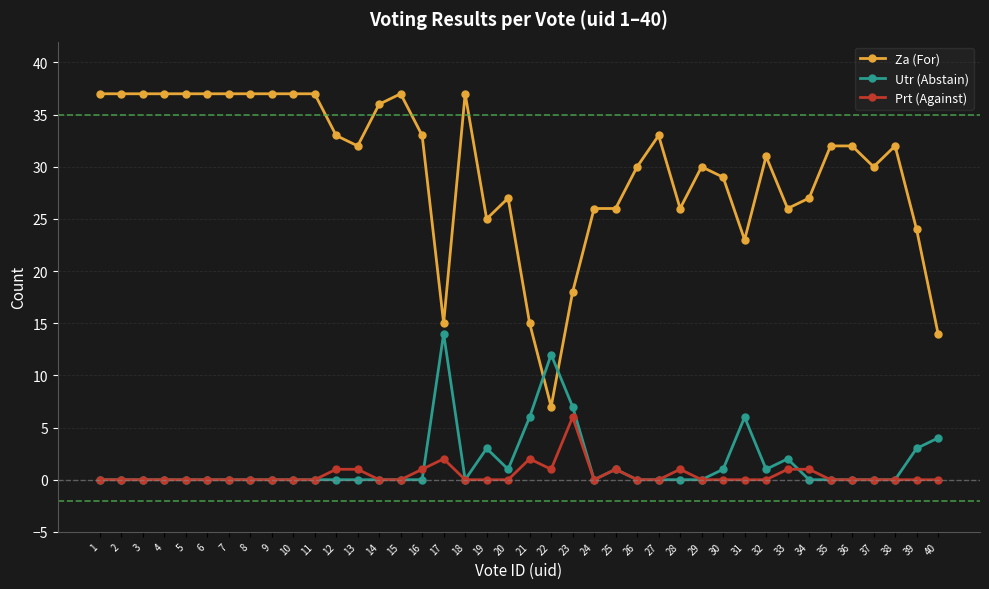

Reading left to right, transcribe all the data shown in this chart.

Za (For): 37	37	37	37	37	37	37	37	37	37	37	33	32	36	37	33	15	37	25	27	15	7	18	26	26	30	33	26	30	29	23	31	26	27	32	32	30	32	24	14
Utr (Abstain): 0	0	0	0	0	0	0	0	0	0	0	0	0	0	0	0	14	0	3	1	6	12	7	0	1	0	0	0	0	1	6	1	2	0	0	0	0	0	3	4
Prt (Against): 0	0	0	0	0	0	0	0	0	0	0	1	1	0	0	1	2	0	0	0	2	1	6	0	1	0	0	1	0	0	0	0	1	1	0	0	0	0	0	0